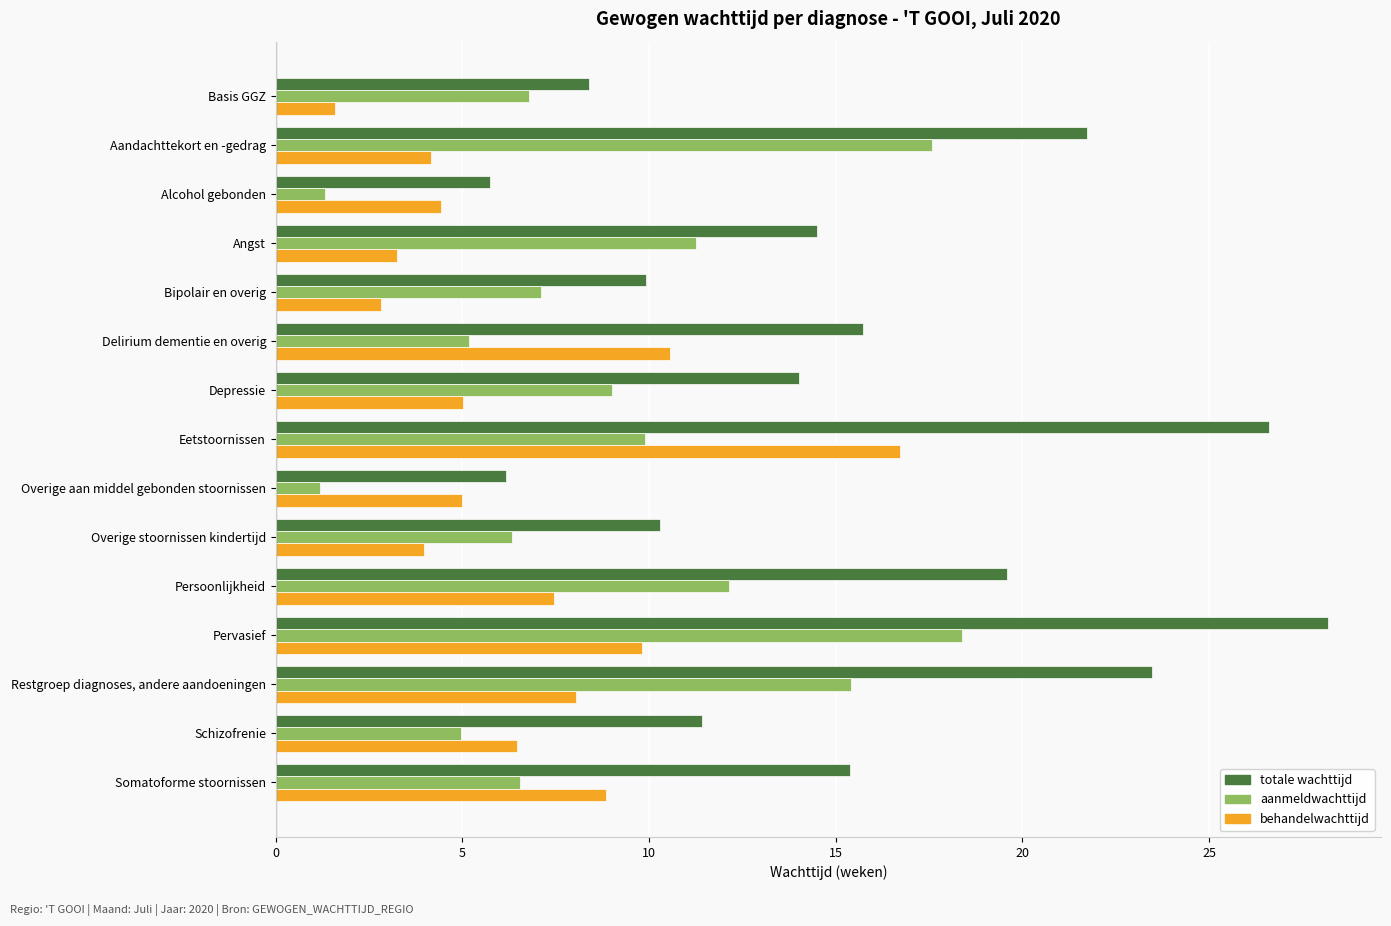

Is it true that totale wachttijd equals 8.3 at Aandachttekort en -gedrag?

False